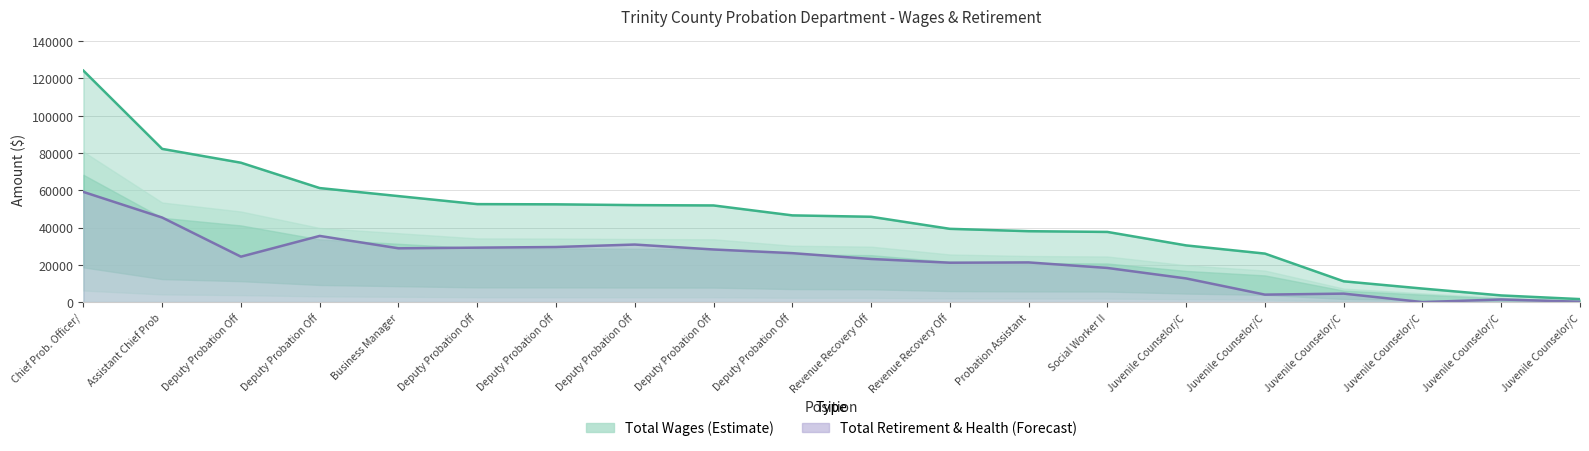

How many data points in total_wages are above 46513?

9